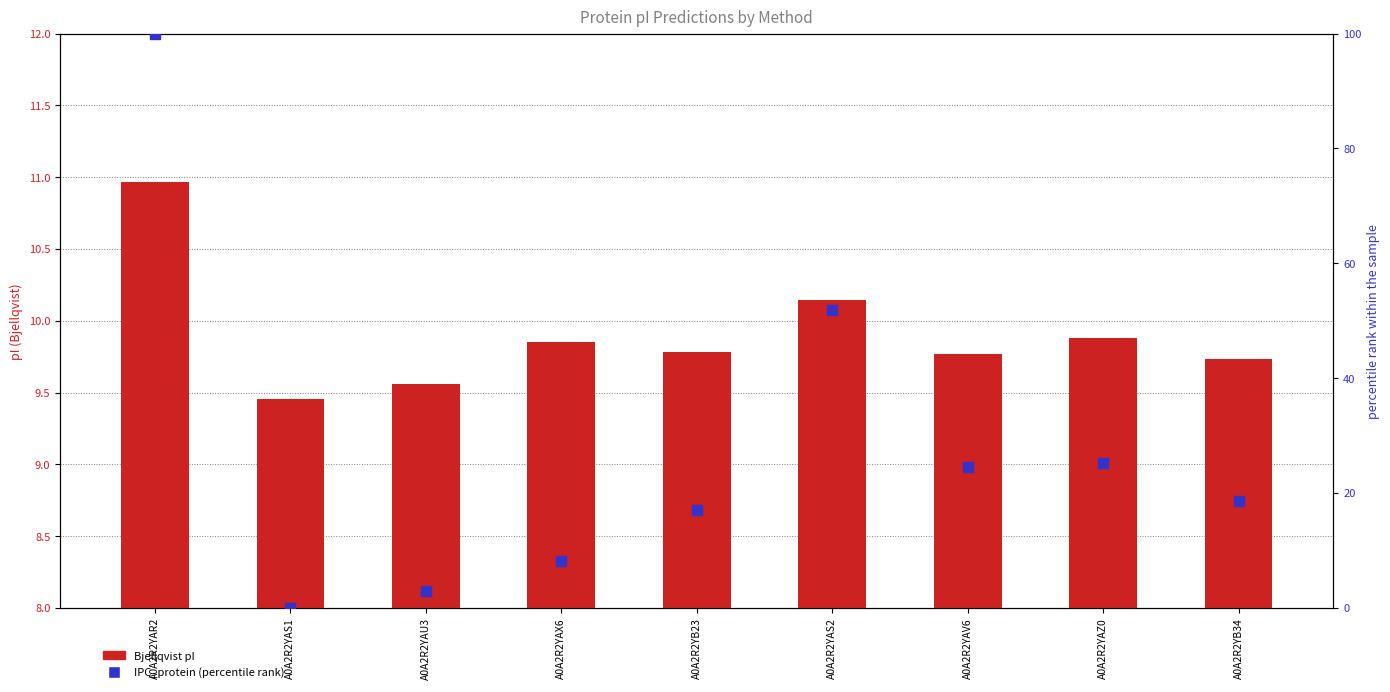

At which category is the sum across all series the highest?

A0A2R2YAR2